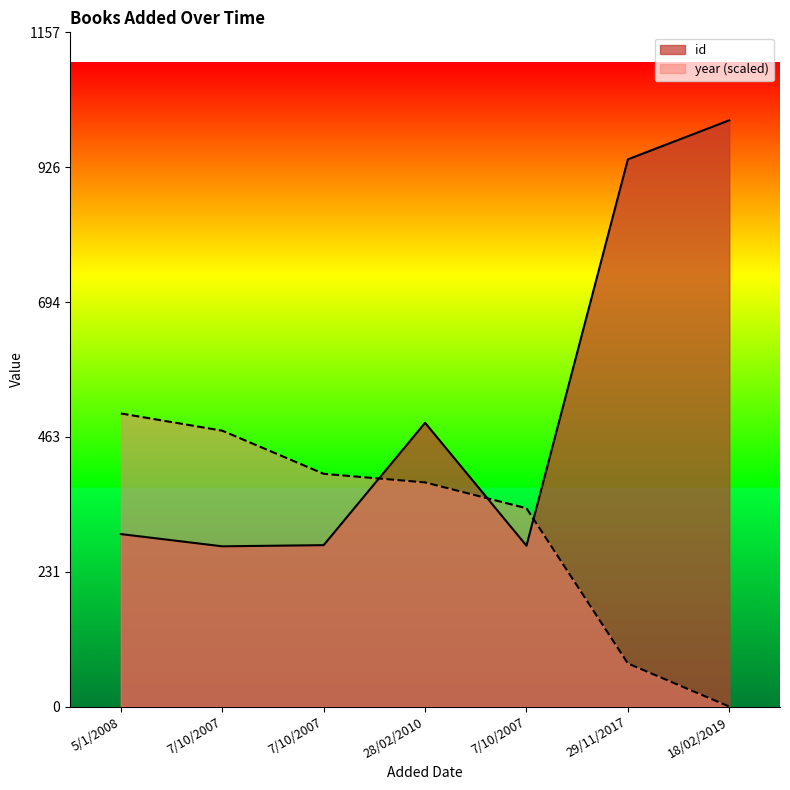

List the labels in order of year value, smallest first.

18/02/2019, 29/11/2017, 7/10/2007, 28/02/2010, 7/10/2007, 7/10/2007, 5/1/2008